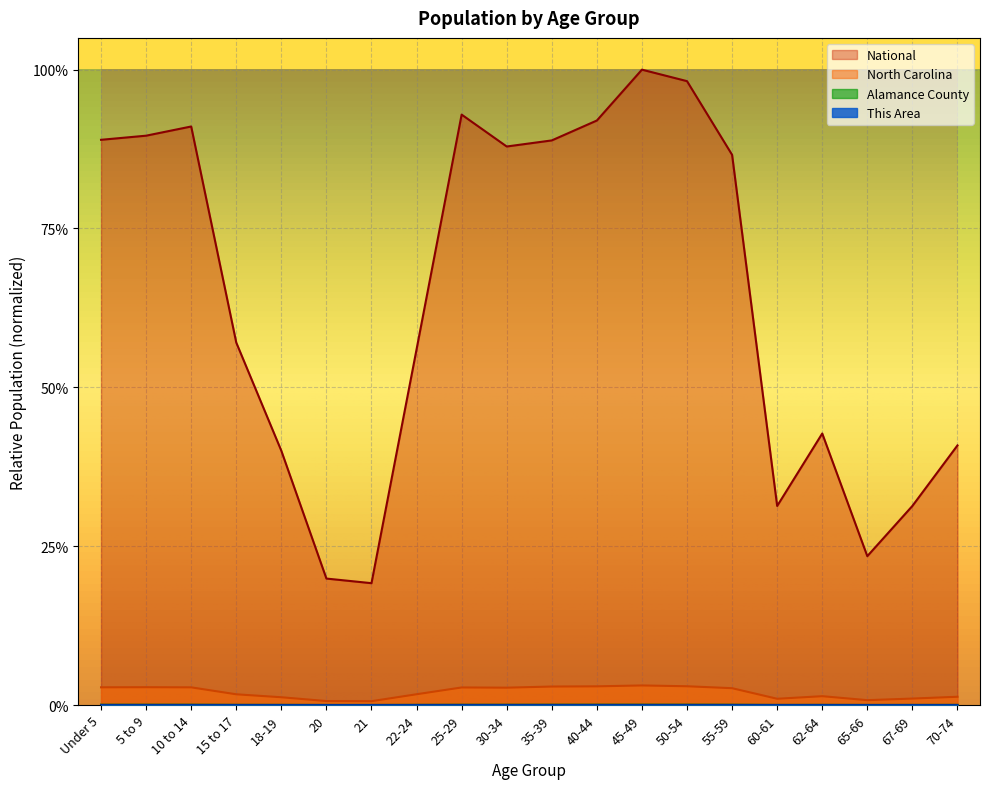

The National series shows 0.4 at 65-66. True or false?

False